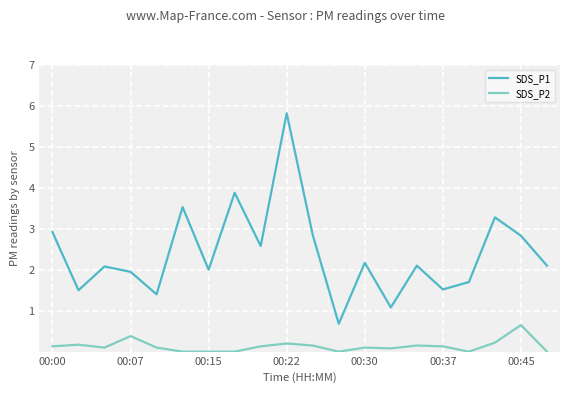

True or false: SDS_P2 has more than 0 points higher than both neighbors.

True